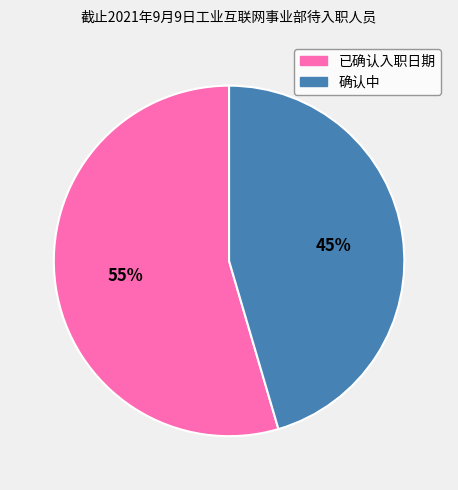

To the nearest percent, what percentage of the pie is 确认中?

45%